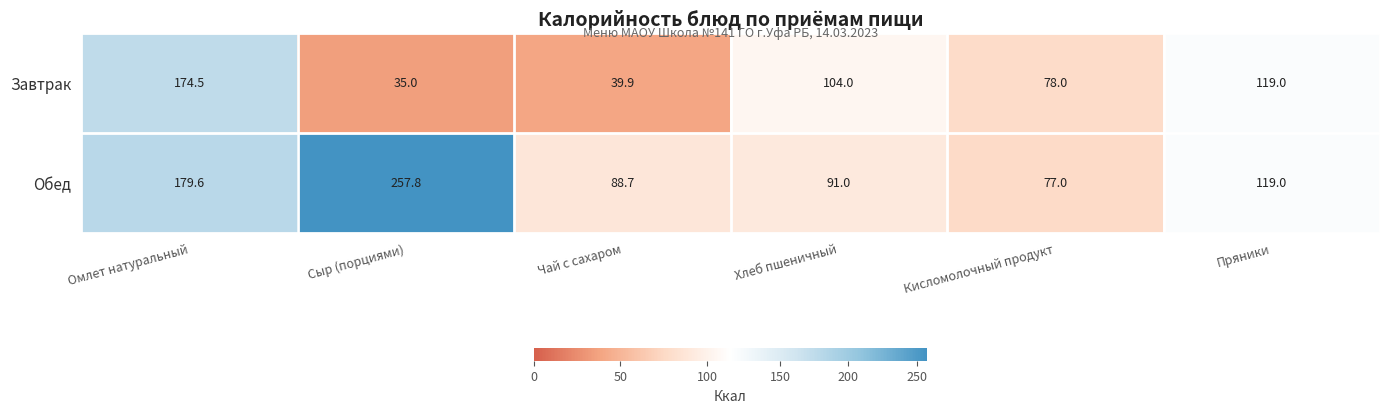

How many data points does each series have?

6